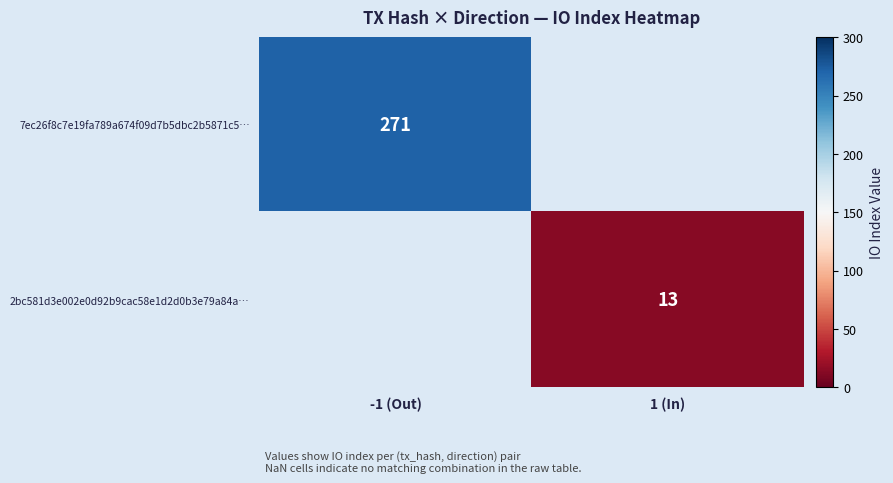

How many categories are shown in the chart?

2